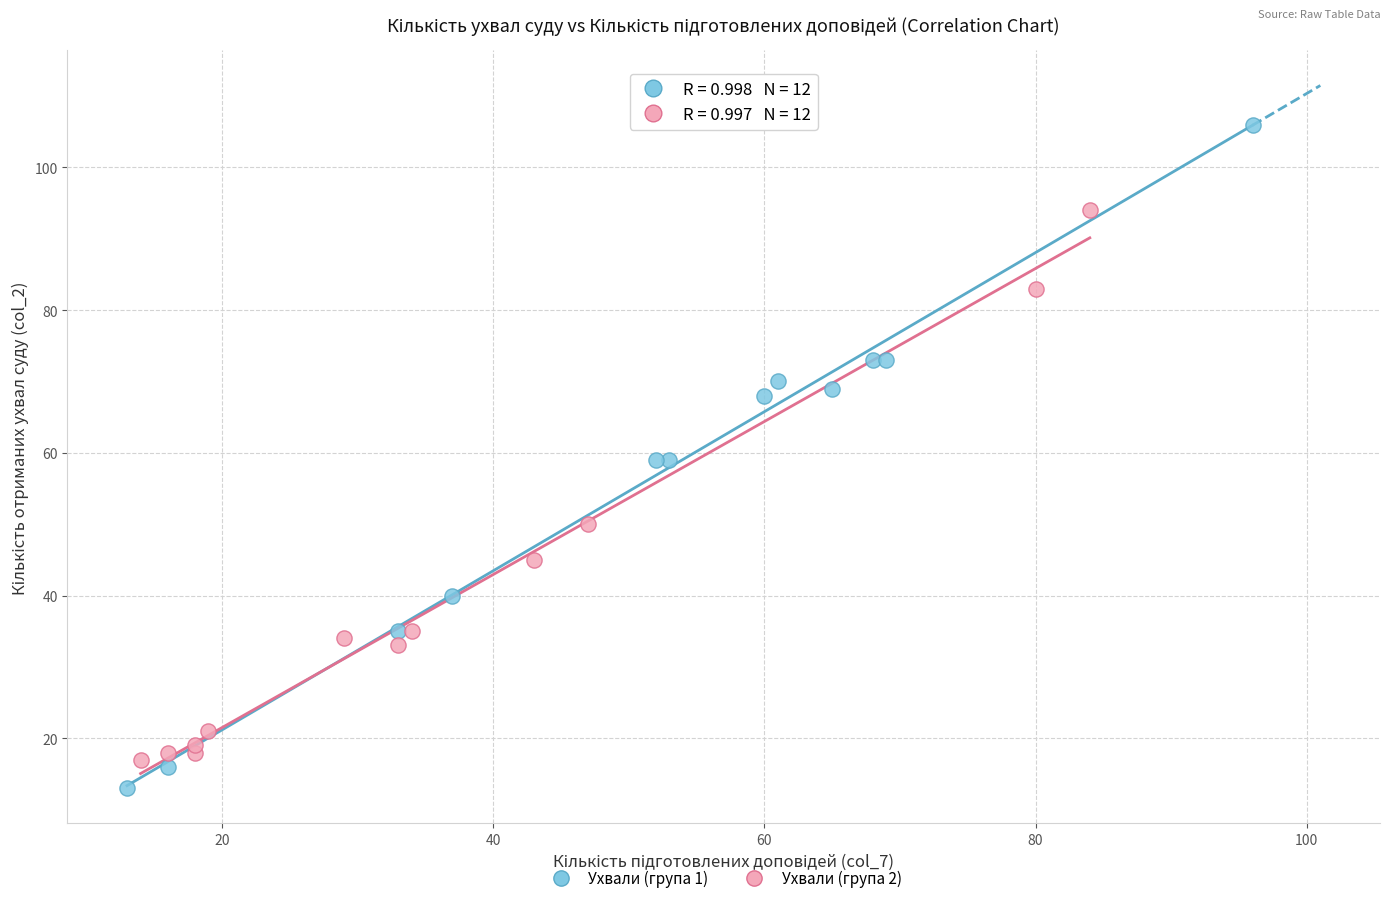

Which series reaches the minimum Y coordinate?

Ухвали (група 1)